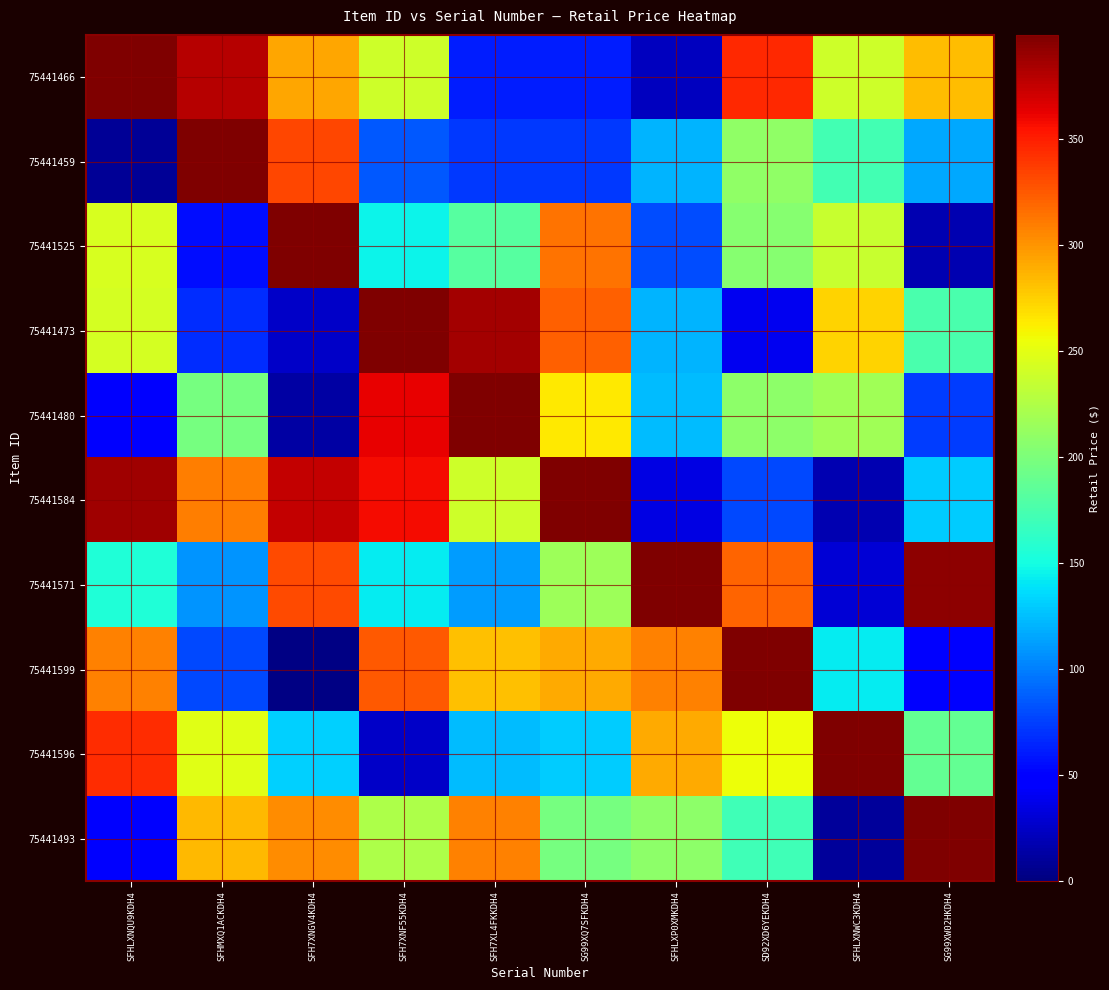

What is the spread (max minus min) of values at SFHLXP0XMKDH4?

375.8